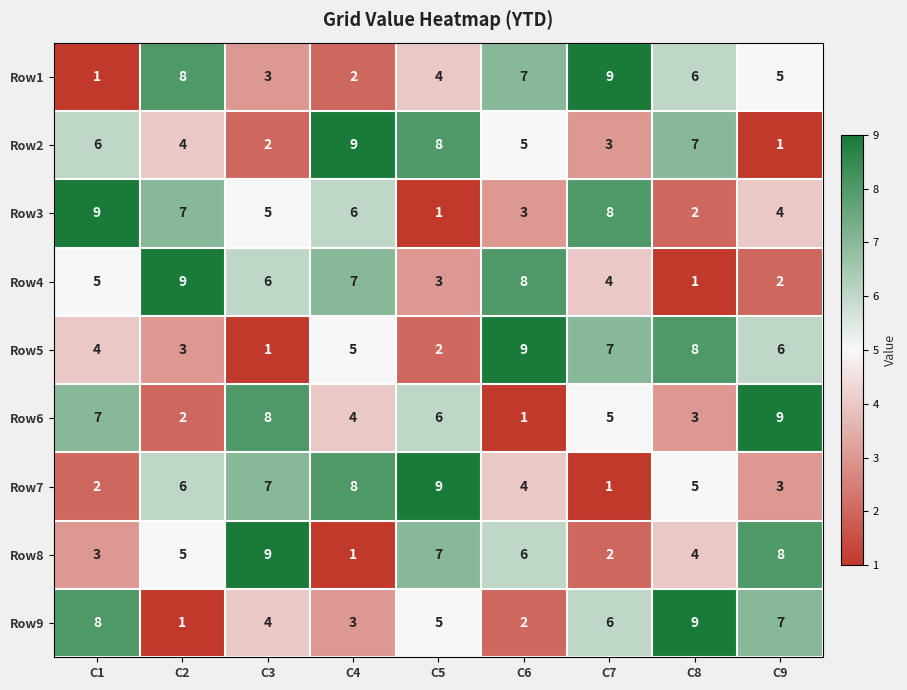

What is the maximum value shown in the chart?

9